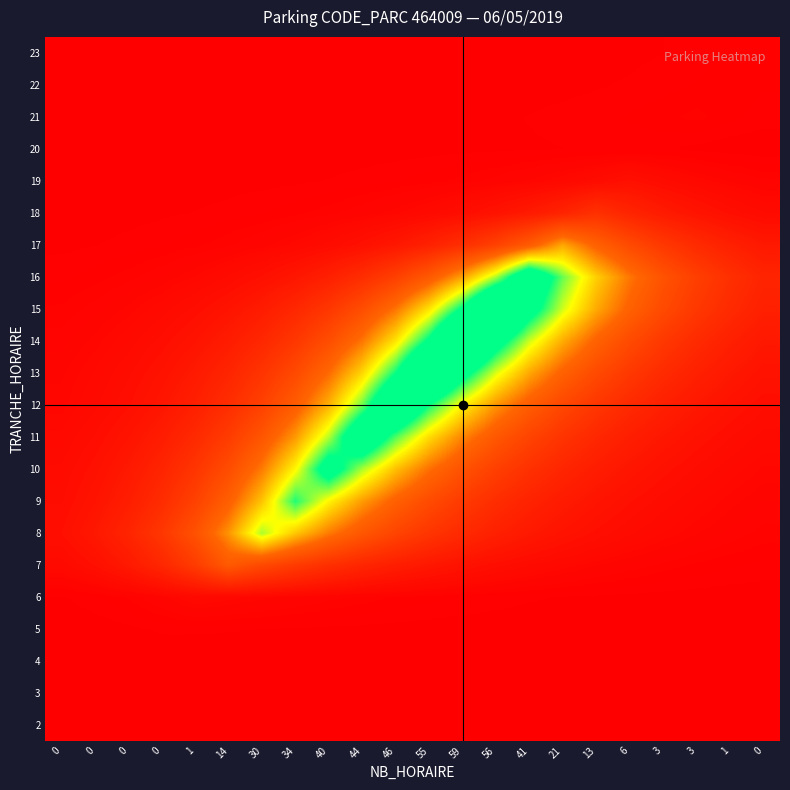

What is the total value across all series at 0?

0.3